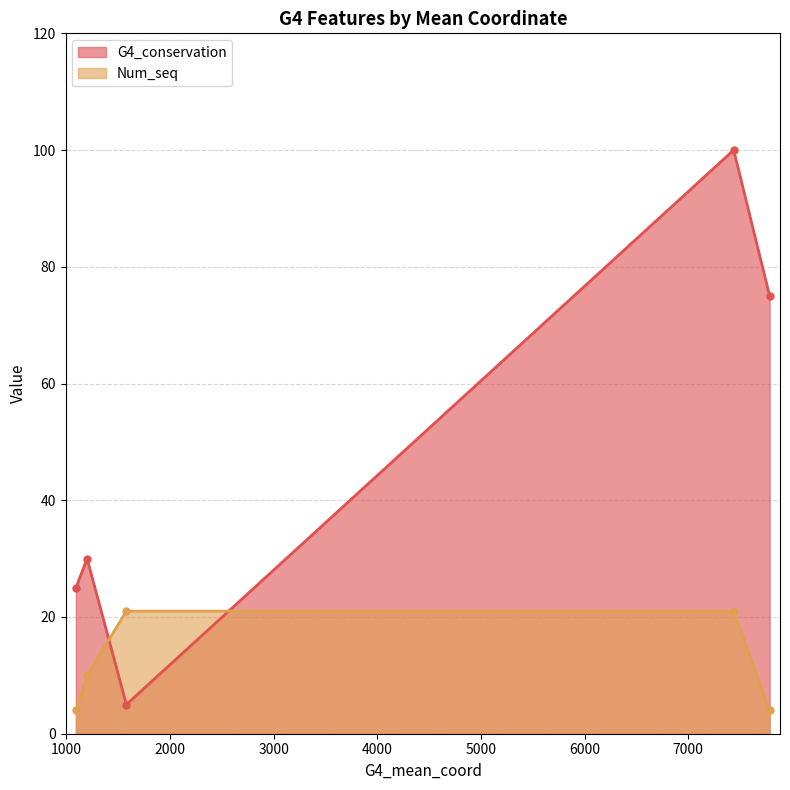

Reading left to right, extract all data points from this chart.

G4_conservation: 1579=5	7439=100	1200=30	1092=25	7786=75
Num_seq: 1579=21	7439=21	1200=10	1092=4	7786=4